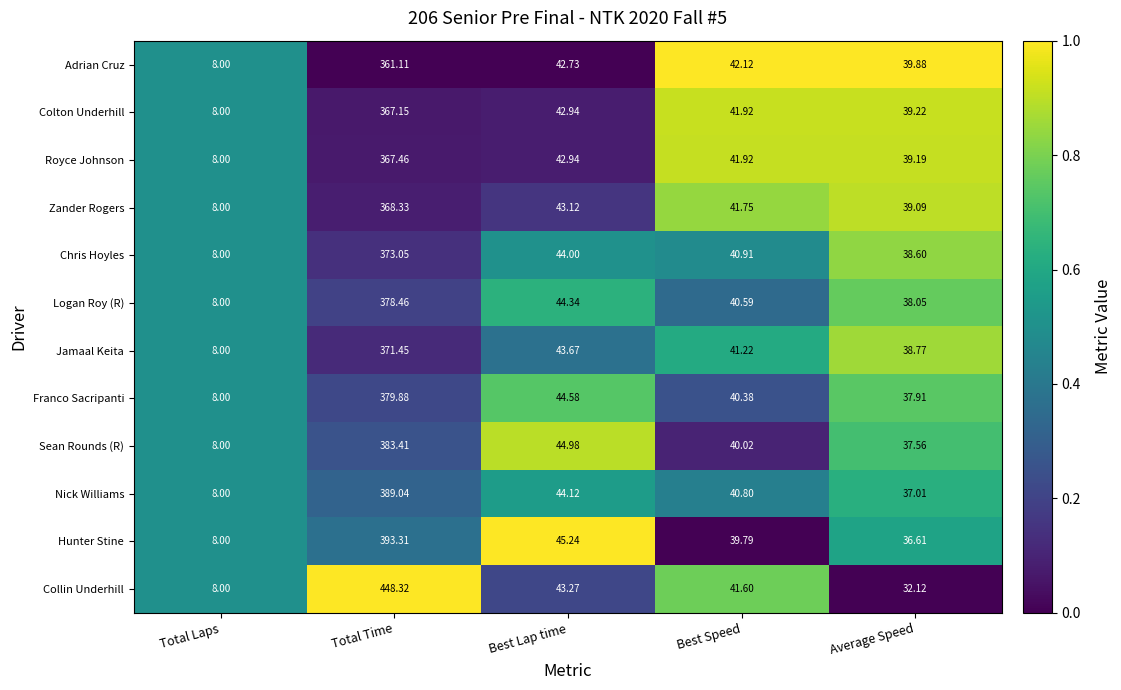

Which series has the largest total across all categories?

Collin Underhill